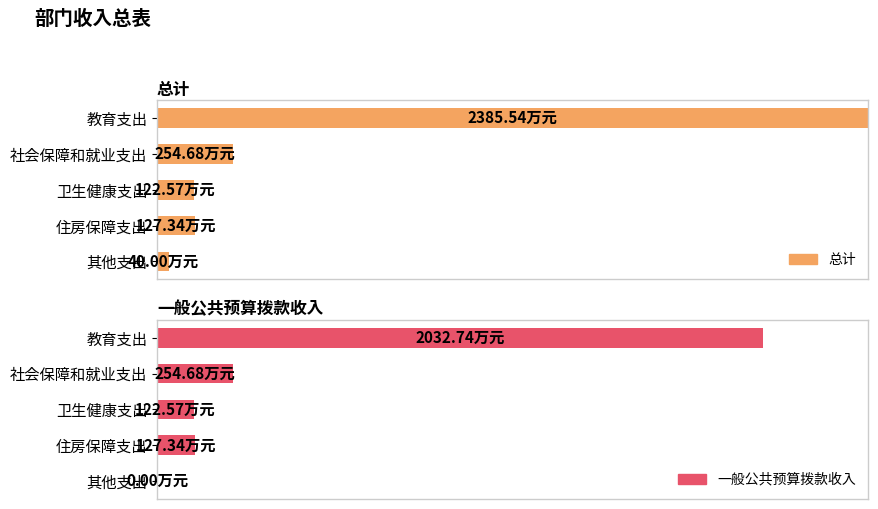

Count the number of categories in the chart.

5